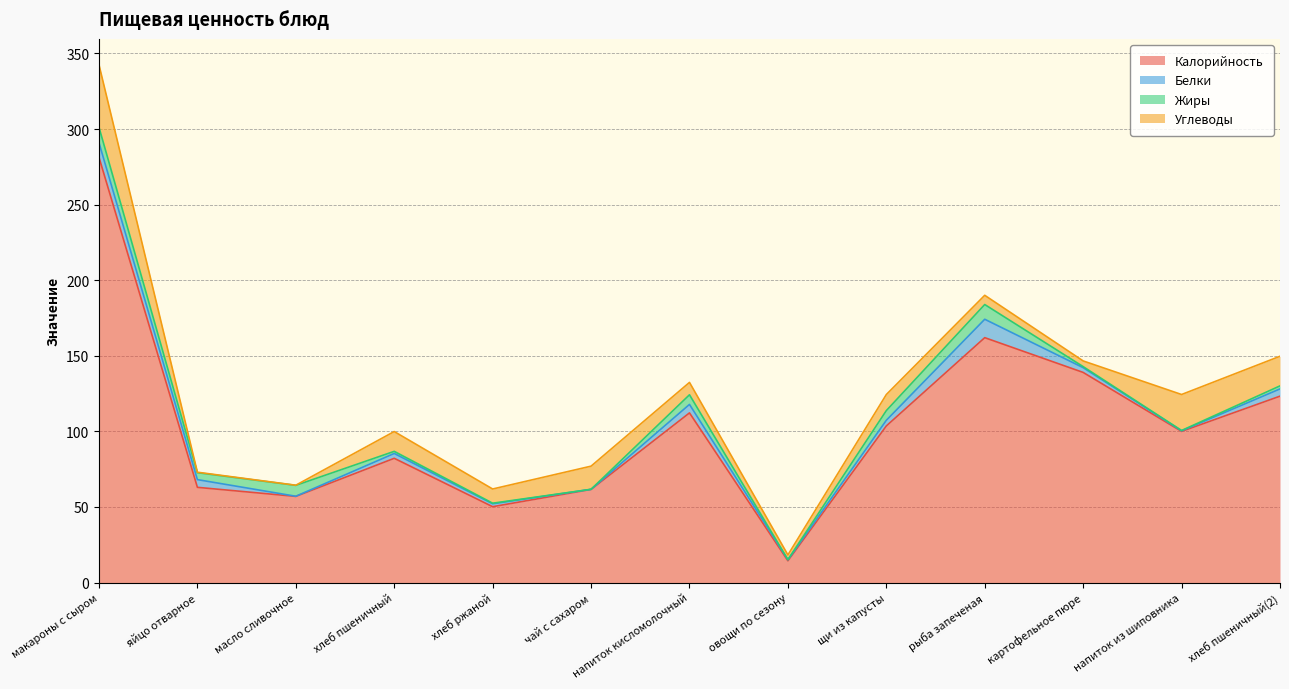

What value does the Углеводы series have at хлеб пшеничный(2)?

19.6